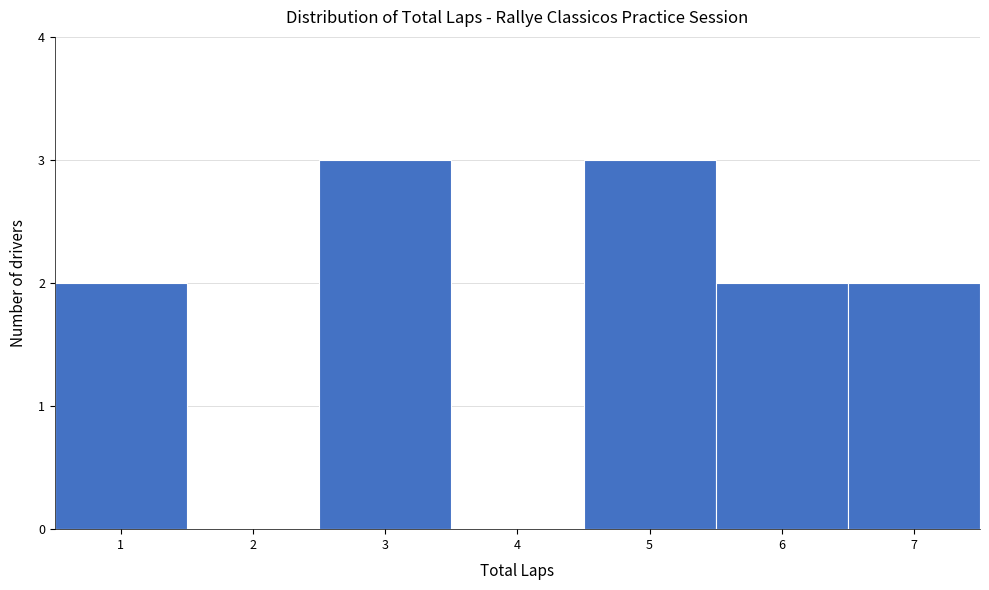

Reading left to right, list every bar in this chart as the range it spans on the x-axis followed by its height. The values are not printed on the chart, so give them approximately, as read against the axis.

0.5 to 1.5: 2
1.5 to 2.5: 0
2.5 to 3.5: 3
3.5 to 4.5: 0
4.5 to 5.5: 3
5.5 to 6.5: 2
6.5 to 7.5: 2